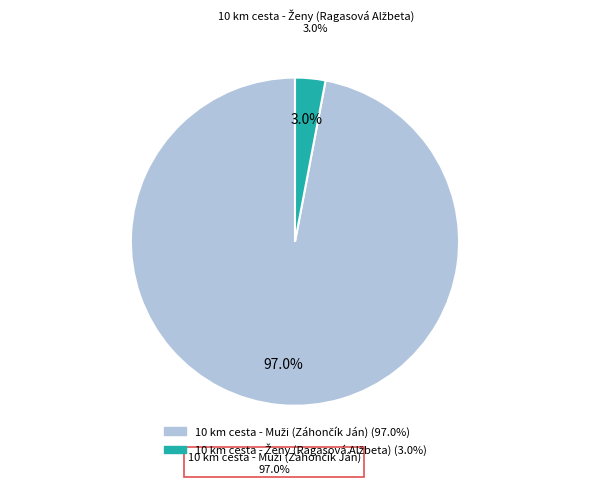

Which category has the smallest portion of the pie?

10 km cesta - Ženy (Ragasová Alžbeta)